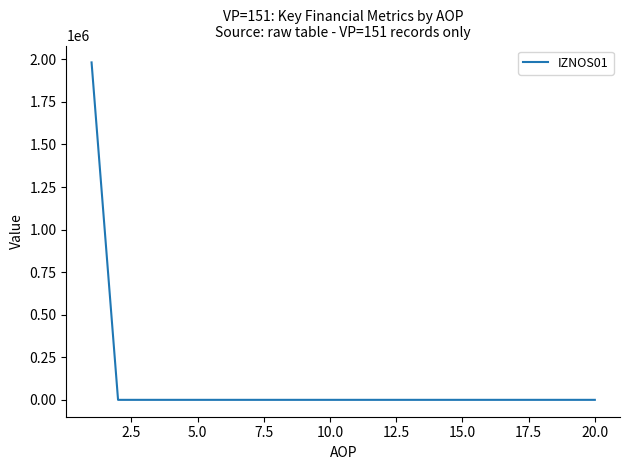

What is the difference between the maximum and minimum values?

1982163.1